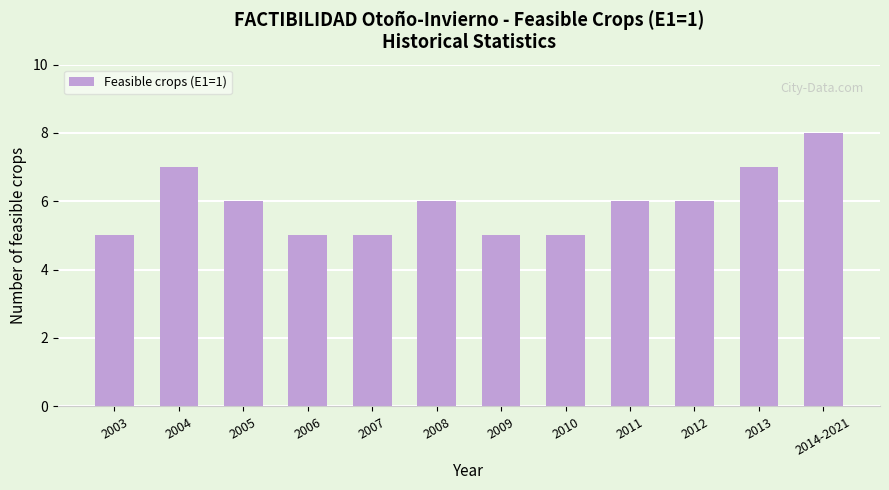

What position from the left is 2006?

4